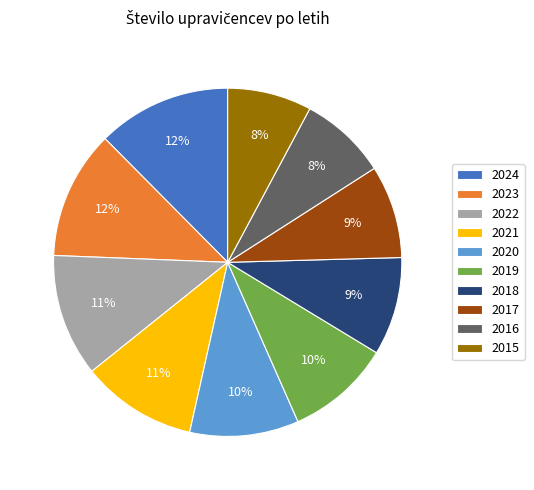

Combined, do 2015 and 2016 account for over 50%?

No